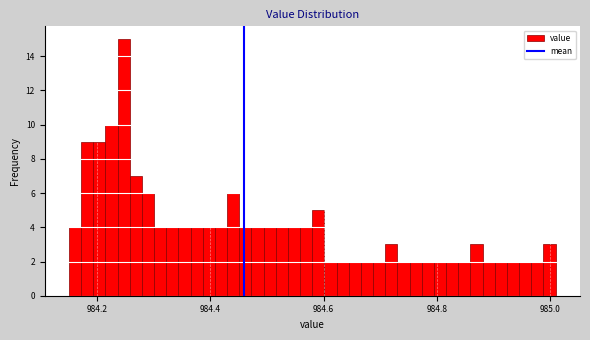

Read against the x-axis, roughly where is the centre of the tallest bar?

984.24